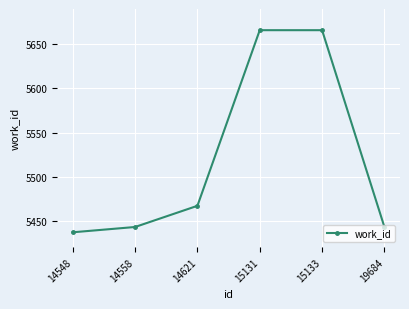

Count the number of data series in this chart.

1